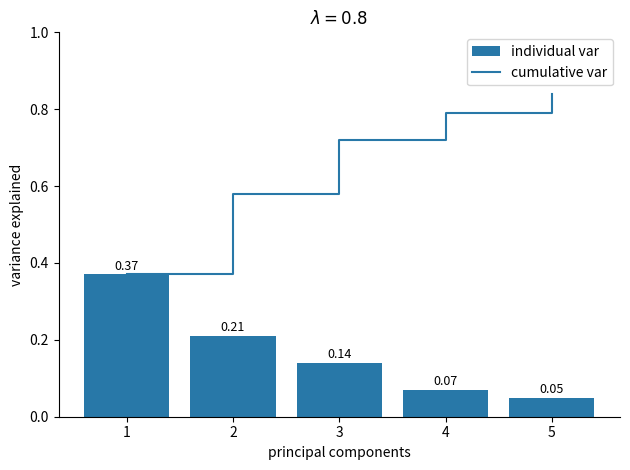

How many groups of bars are there?

5